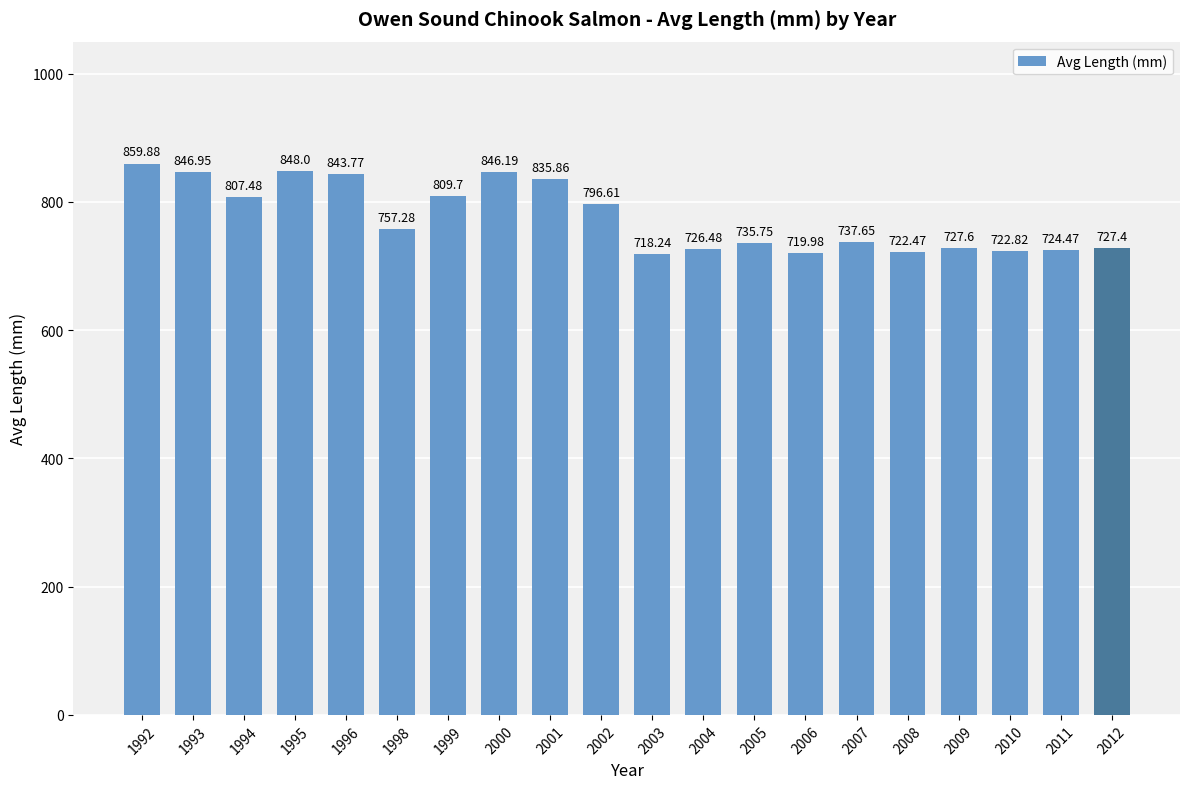

True or false: the data shows 237.3 at 2001.

False